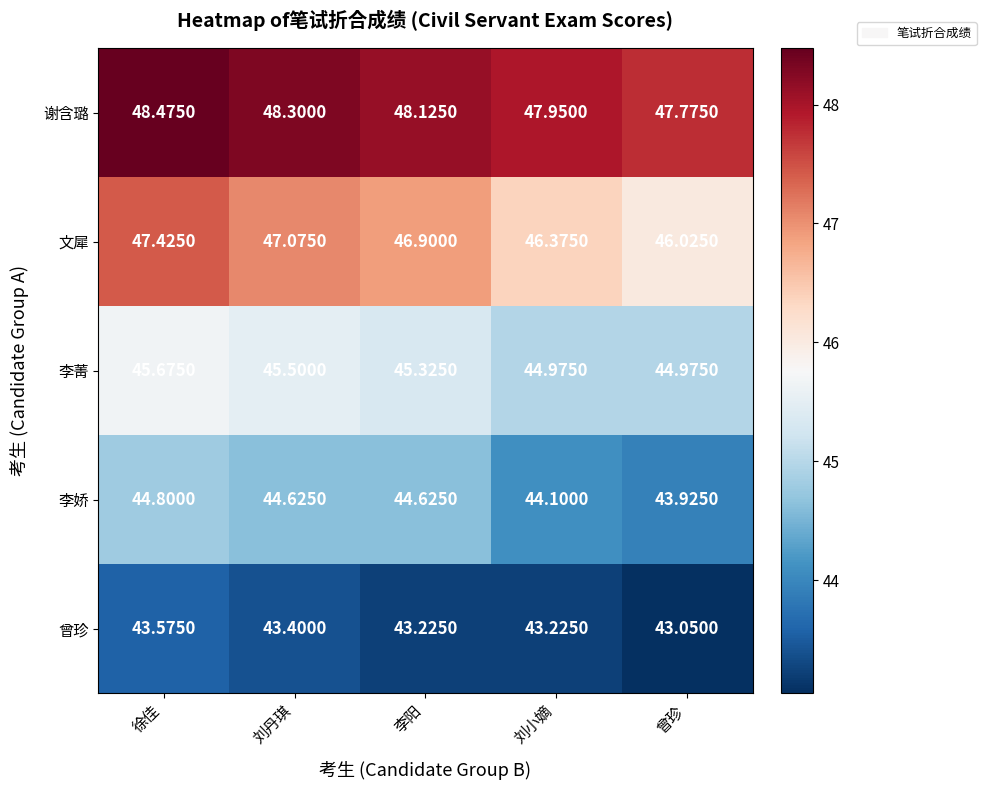

Which series changed the most between 刘丹琪 and 刘小嫡?

文犀